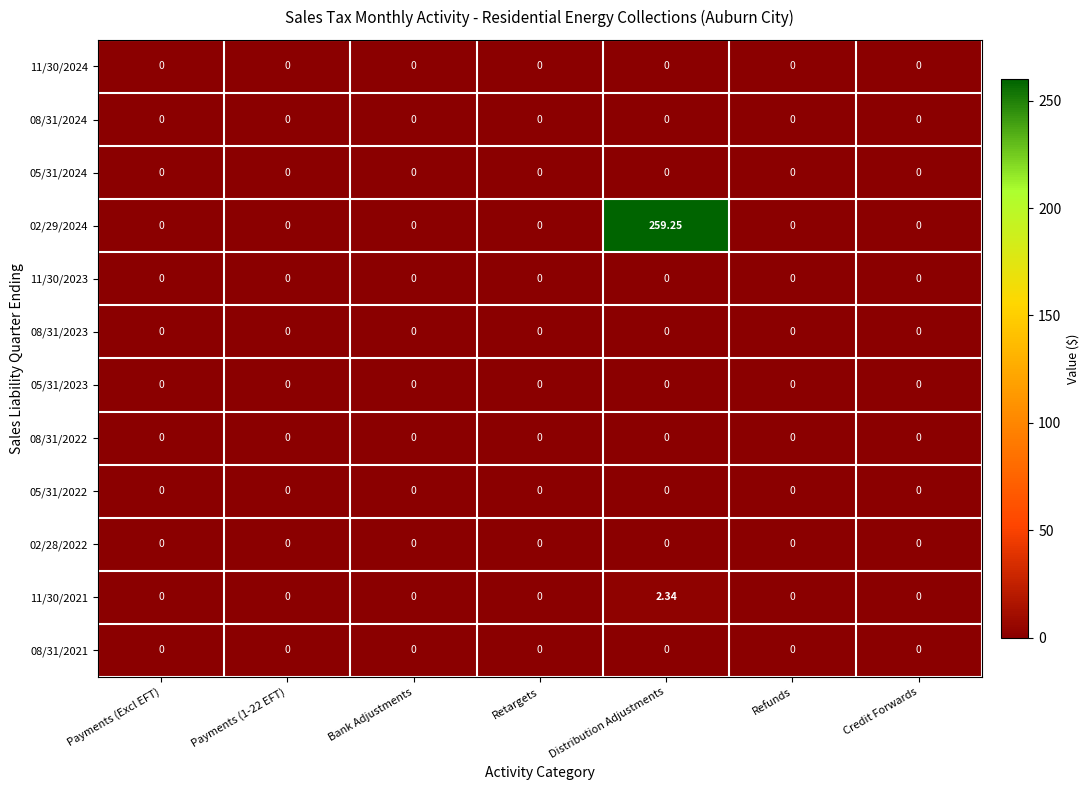

At which category is the sum across all series the highest?

Distribution Adjustments